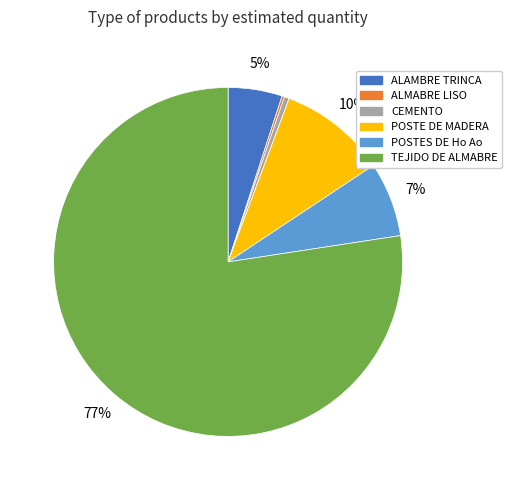

True or false: TEJIDO DE ALMABRE accounts for 77% of the total.

True